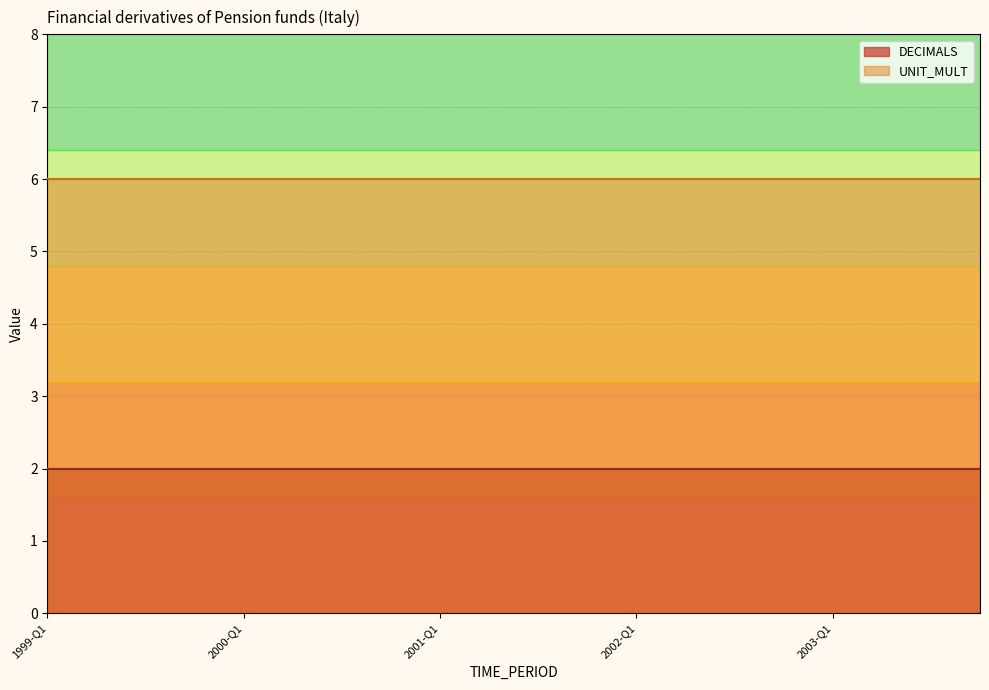

True or false: UNIT_MULT and DECIMALS intersect in this chart.

False